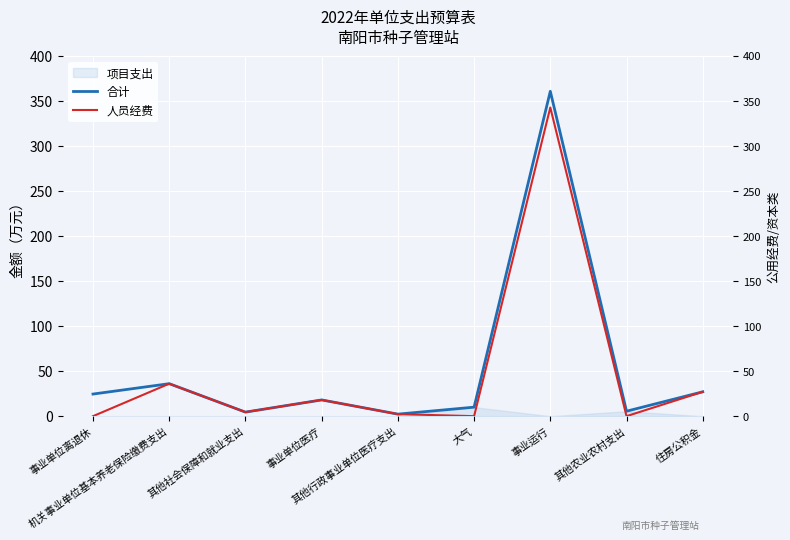

What is the maximum value shown in the chart?

360.8